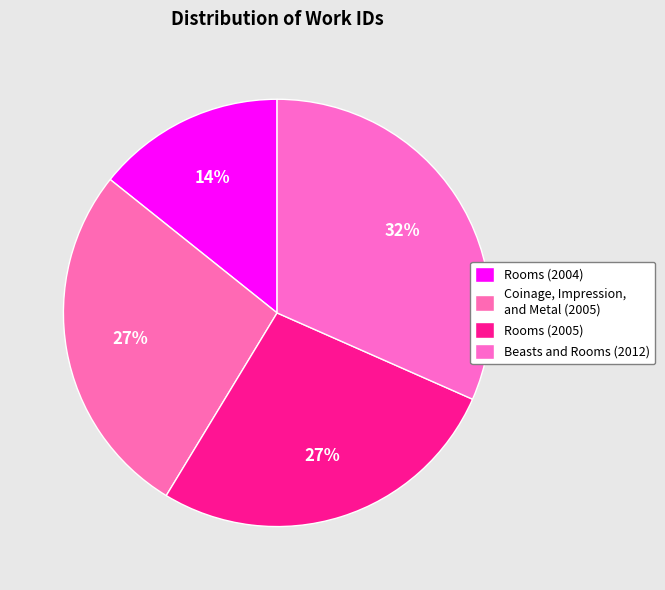

Which slice is the largest?

Beasts and Rooms (2012)